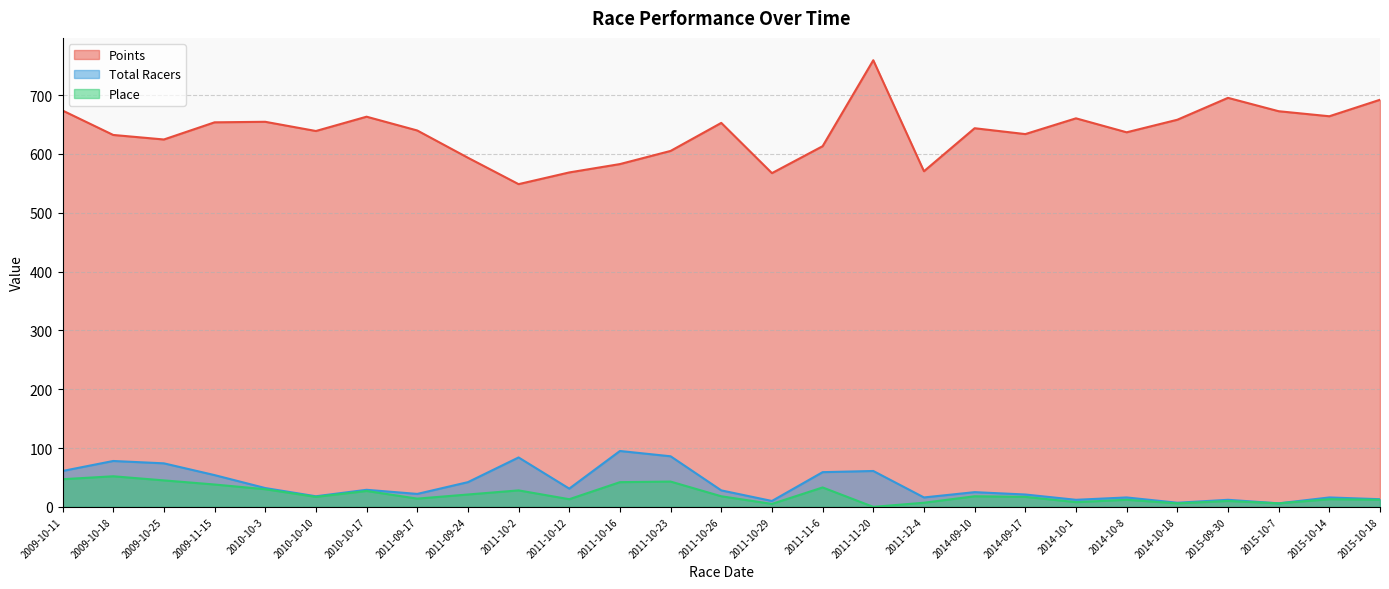

Reading left to right, list all the values displayed in this chart.

Points: 2009-10-11=673.9	2009-10-18=632.4	2009-10-25=624.7	2009-11-15=653.9	2010-10-3=654.8	2010-10-10=639.1	2010-10-17=663.4	2011-09-17=640.0	2011-09-24=593.7	2011-10-2=548.8	2011-10-12=568.7	2011-10-16=582.9	2011-10-23=605.2	2011-10-26=652.9	2011-10-29=567.5	2011-11-6=613.3	2011-11-20=759.5	2011-12-4=570.7	2014-09-10=643.8	2014-09-17=633.9	2014-10-1=660.7	2014-10-8=636.9	2014-10-18=658.2	2015-09-30=695.5	2015-10-7=672.7	2015-10-14=664.2	2015-10-18=692.2
Total Racers: 2009-10-11=61.0	2009-10-18=78.0	2009-10-25=74.0	2009-11-15=54.0	2010-10-3=32.0	2010-10-10=18.0	2010-10-17=29.0	2011-09-17=22.0	2011-09-24=42.0	2011-10-2=84.0	2011-10-12=31.0	2011-10-16=95.0	2011-10-23=86.0	2011-10-26=28.0	2011-10-29=10.0	2011-11-6=59.0	2011-11-20=61.0	2011-12-4=16.0	2014-09-10=25.0	2014-09-17=21.0	2014-10-1=12.0	2014-10-8=16.0	2014-10-18=7.0	2015-09-30=12.0	2015-10-7=6.0	2015-10-14=16.0	2015-10-18=13.0
Place: 2009-10-11=47.0	2009-10-18=52.0	2009-10-25=45.0	2009-11-15=38.0	2010-10-3=30.0	2010-10-10=17.0	2010-10-17=27.0	2011-09-17=14.0	2011-09-24=21.0	2011-10-2=28.0	2011-10-12=13.0	2011-10-16=42.0	2011-10-23=43.0	2011-10-26=18.0	2011-10-29=5.0	2011-11-6=33.0	2011-11-20=0.0	2011-12-4=7.0	2014-09-10=18.0	2014-09-17=17.0	2014-10-1=8.0	2014-10-8=12.0	2014-10-18=6.0	2015-09-30=10.0	2015-10-7=6.0	2015-10-14=13.0	2015-10-18=12.0